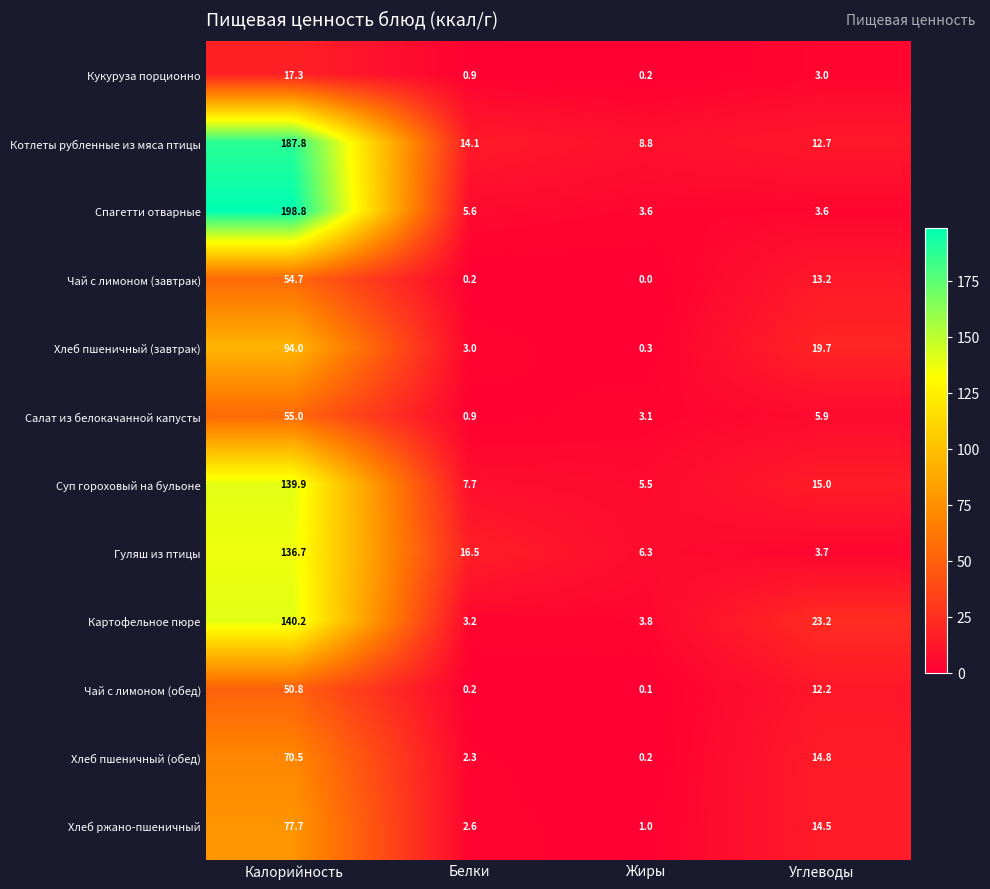

At which category is the sum across all series the highest?

Калорийность